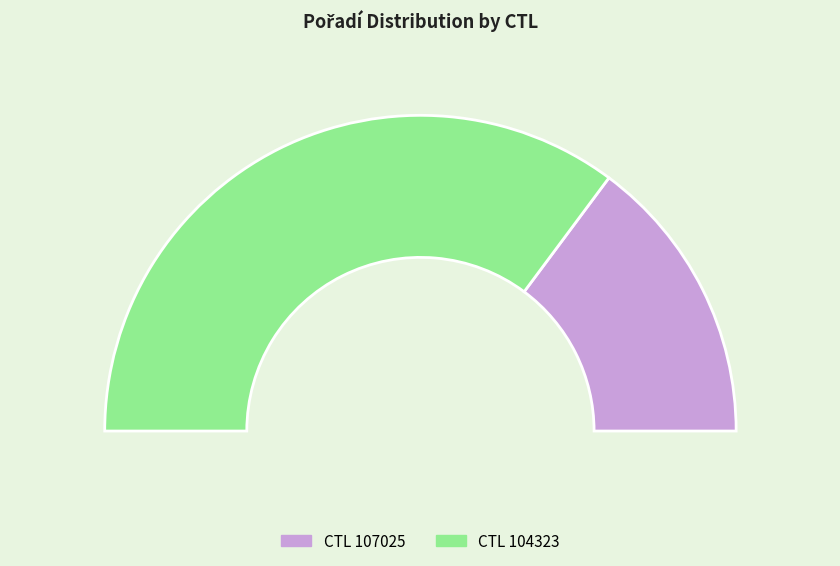

How many segments does this pie chart have?

2